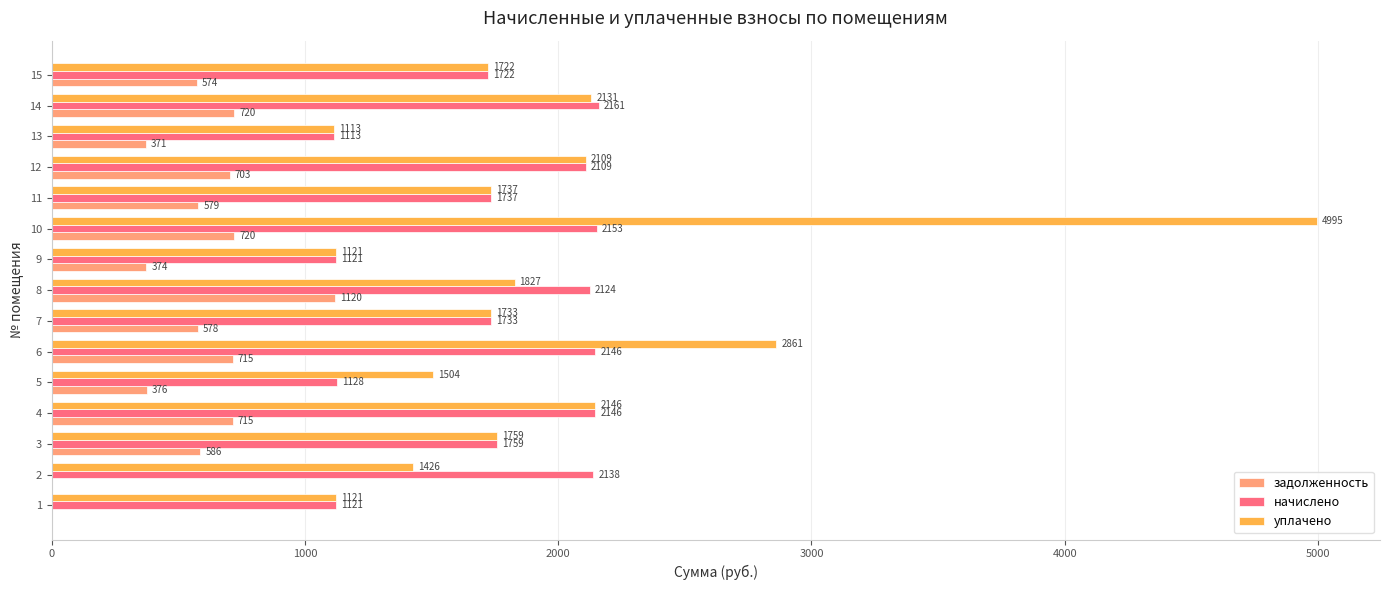

What is the average value of the задолженность series?

542.1